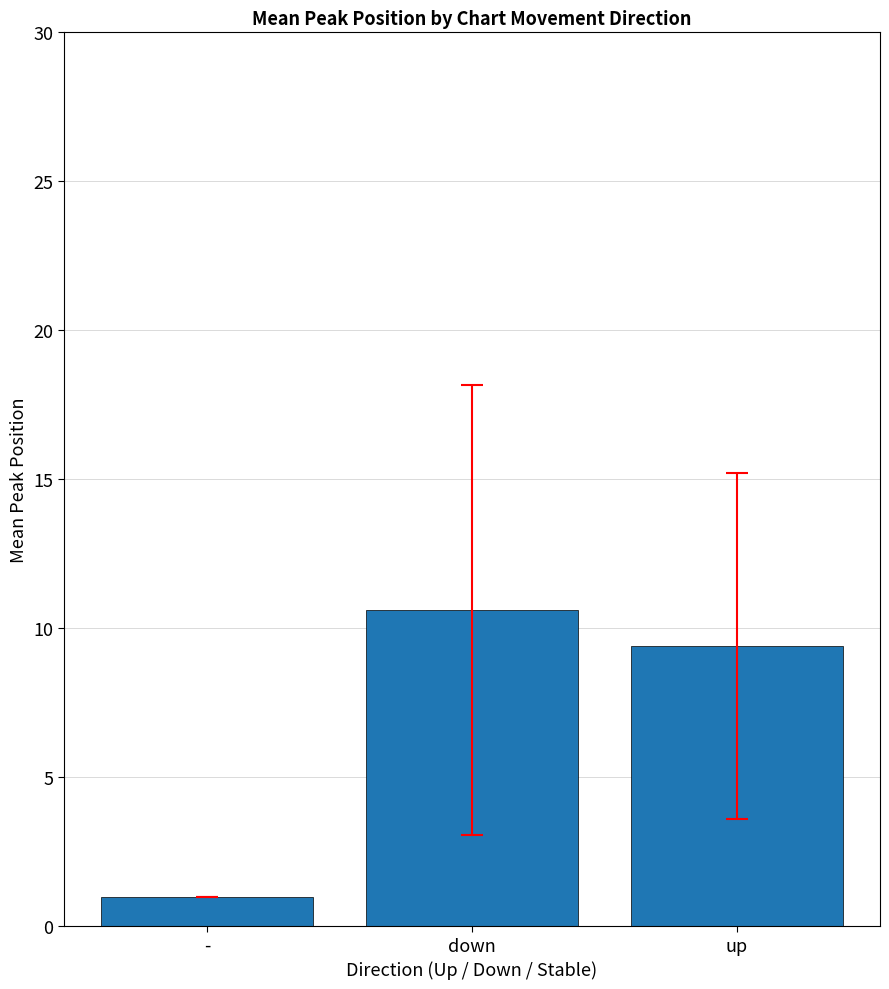

What is the sum of all values?

21.0